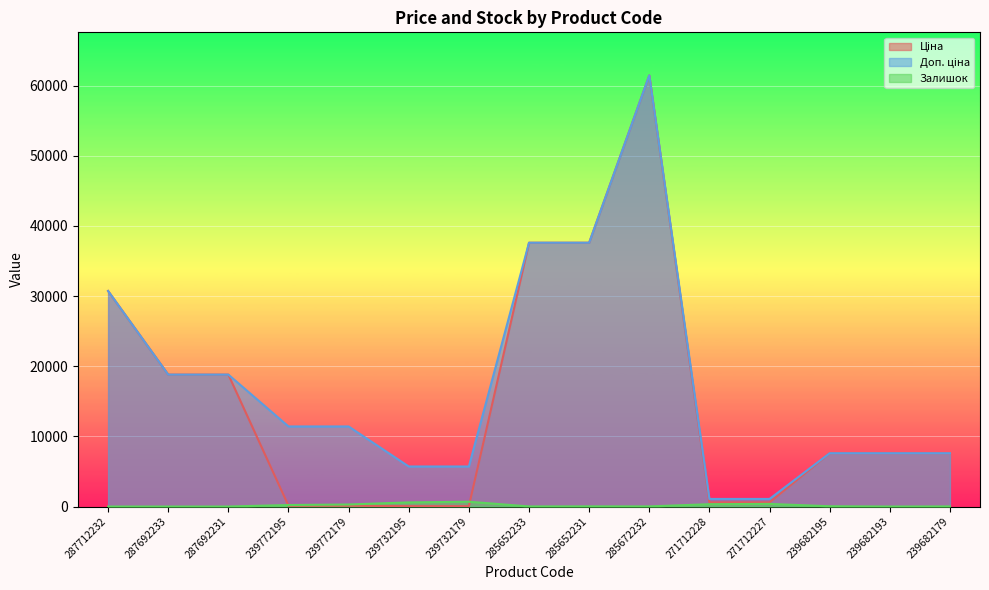

At 285672232, list the series in order from largest to smallest.

Ціна, Доп. ціна, Залишок